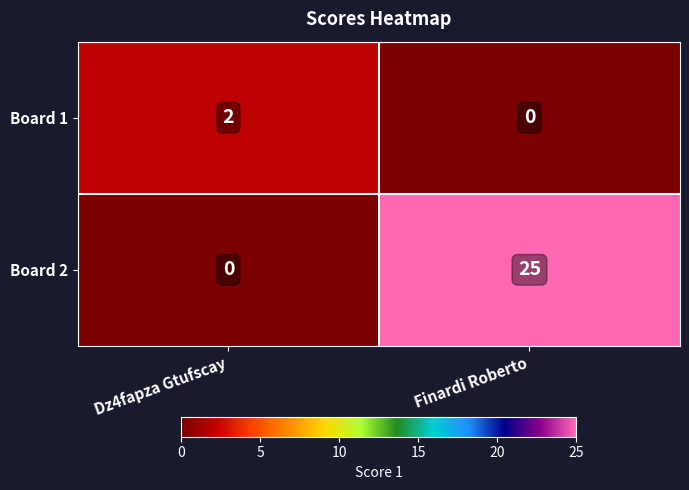

Rank the series by their average value, from lowest to highest.

Board 1, Board 2